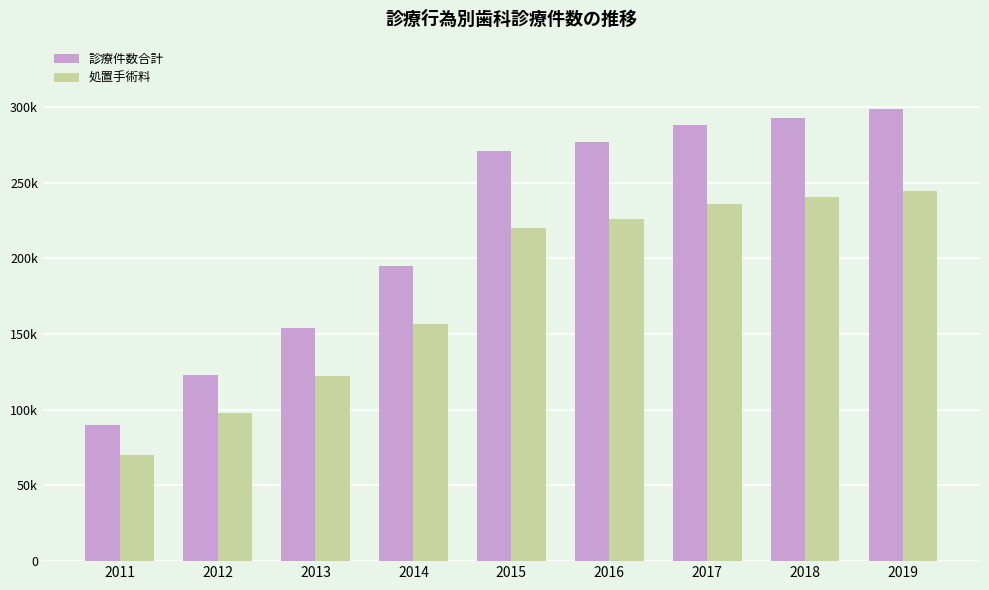

At how many categories does at least one series exceed 200723?

5